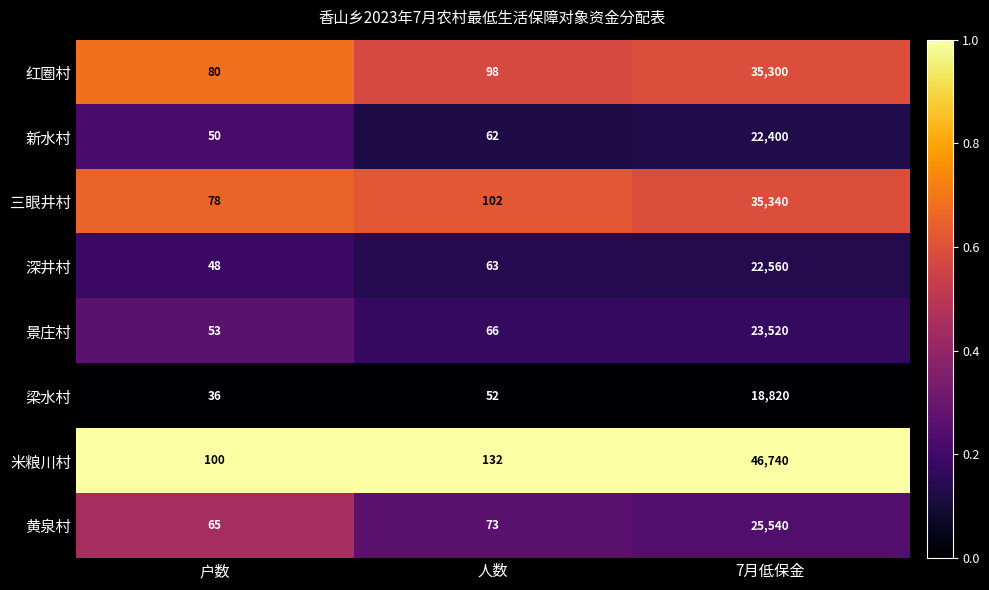

Which category has the lowest value across all series?

户数